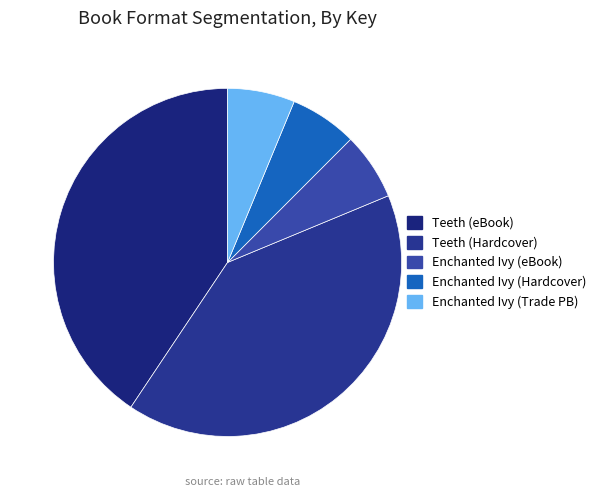

How many slices are in this pie chart?

5